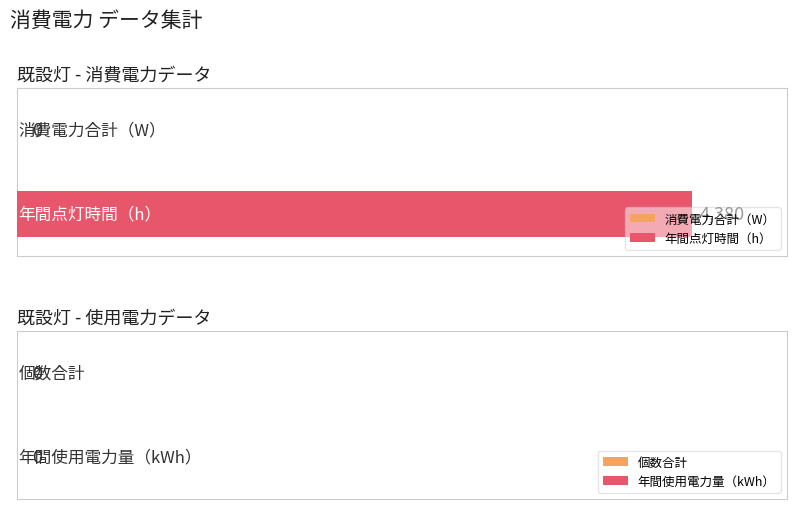

Is it true that 年間使用電力量（kWh） equals 0 at 2?

True